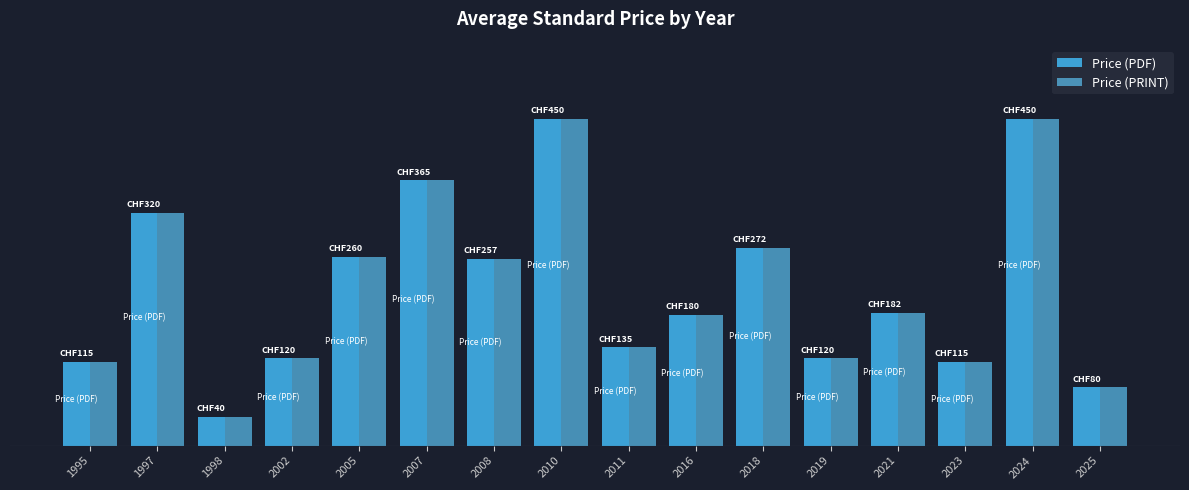

Rank the series by their maximum value, from lowest to highest.

Price (PDF), Price (PRINT)